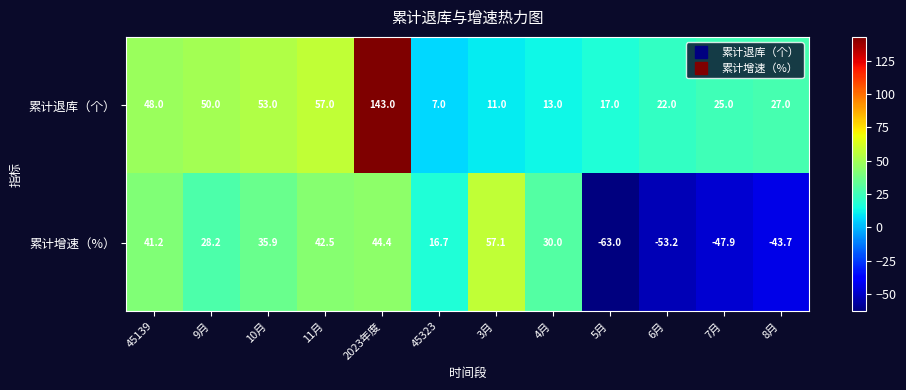

What is the difference between the maximum and second lowest values in the 累计增速（%） series?

110.3